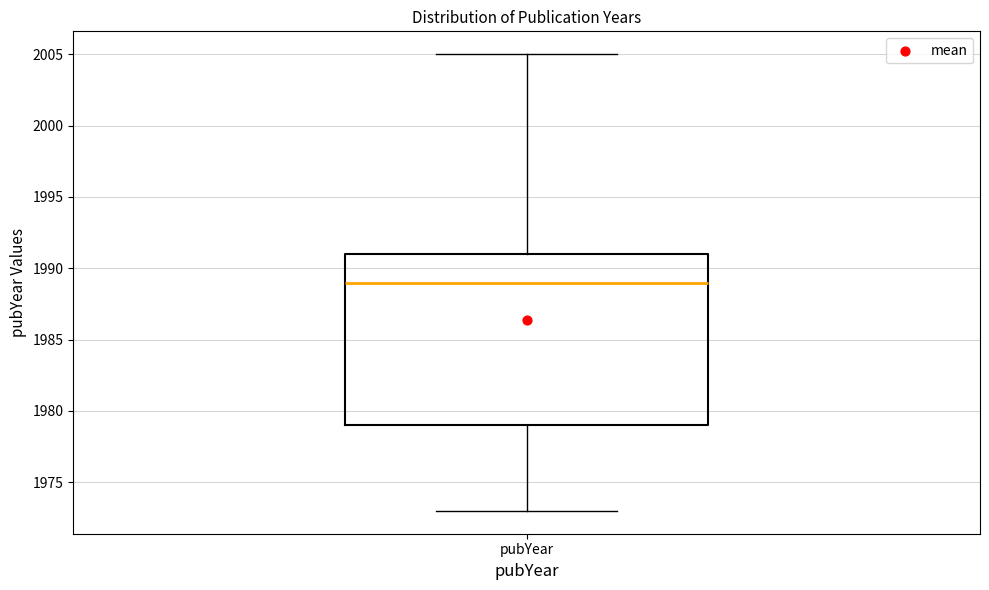

Read this box plot against the y-axis: the position of the median line, the range covered by the box, and the ends of both whiskers. The values are not printed on the chart, so give them approximately, as read against the axis.

median 1989, box 1979 to 1991, whiskers 1973 to 2005